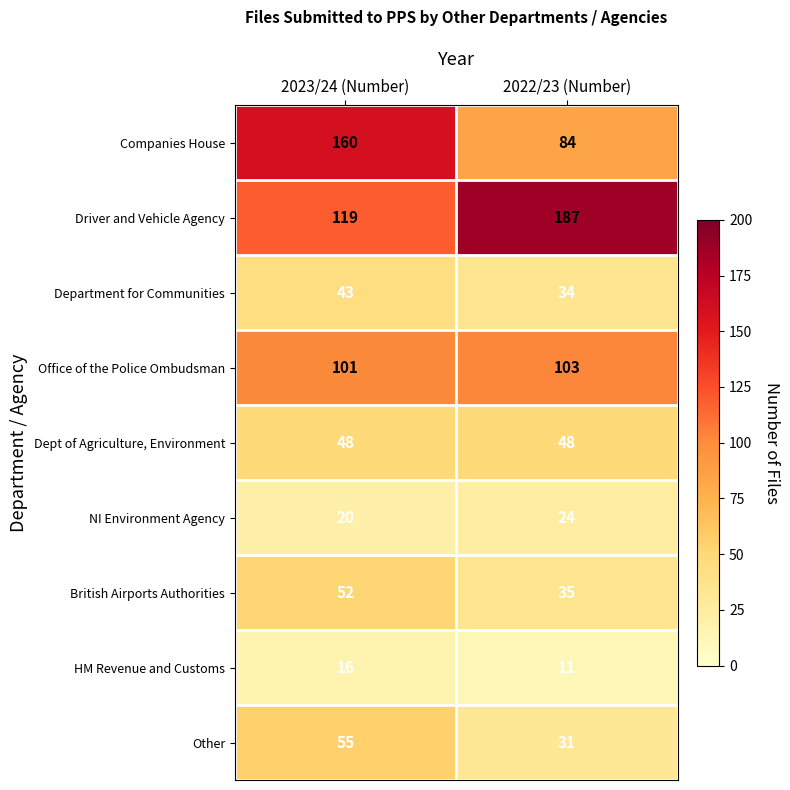

Which series changed the most between 2023/24 (Number) and 2022/23 (Number)?

Companies House